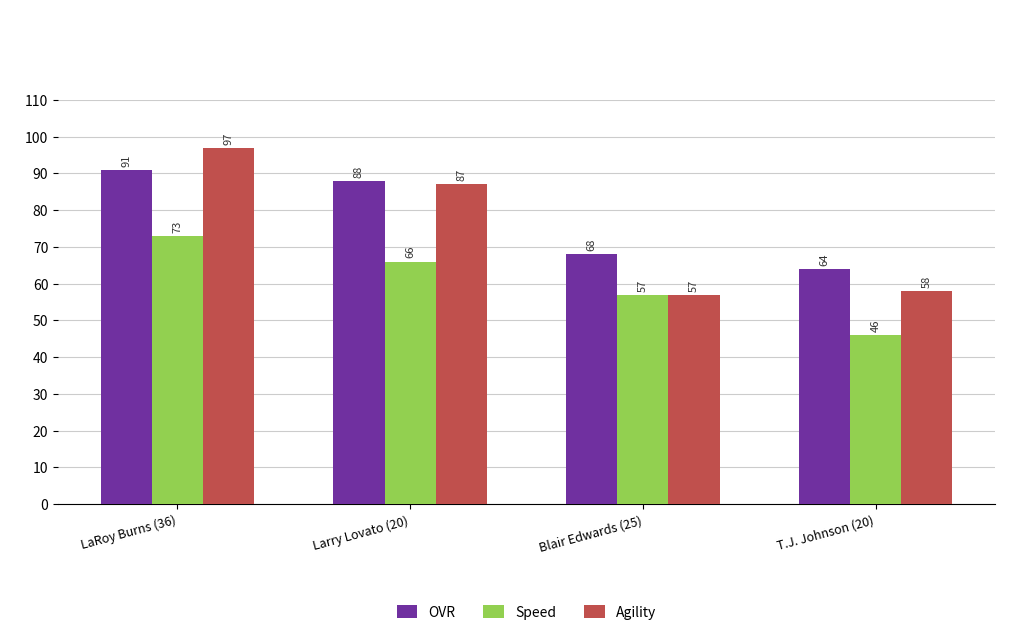

What position from the right is Larry Lovato (20)?

3